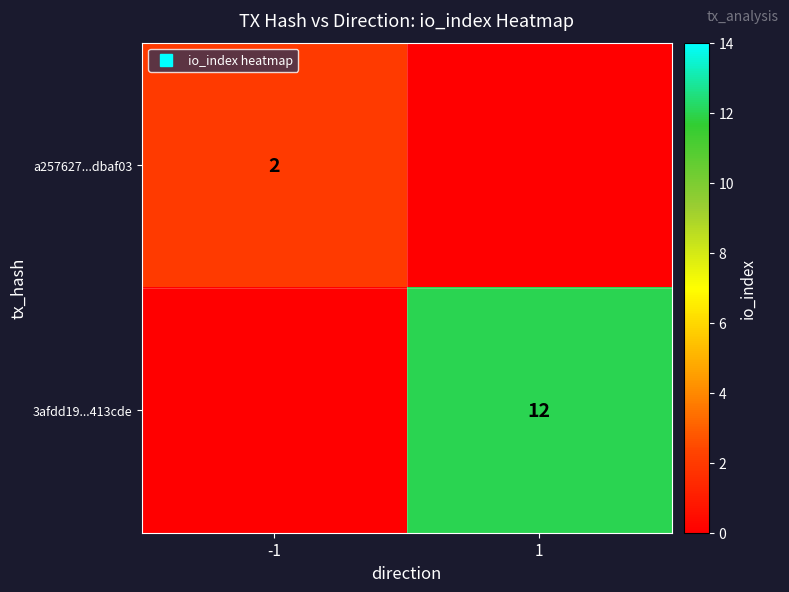

Rank the categories by a257627...dbaf03 value from lowest to highest.

1, -1